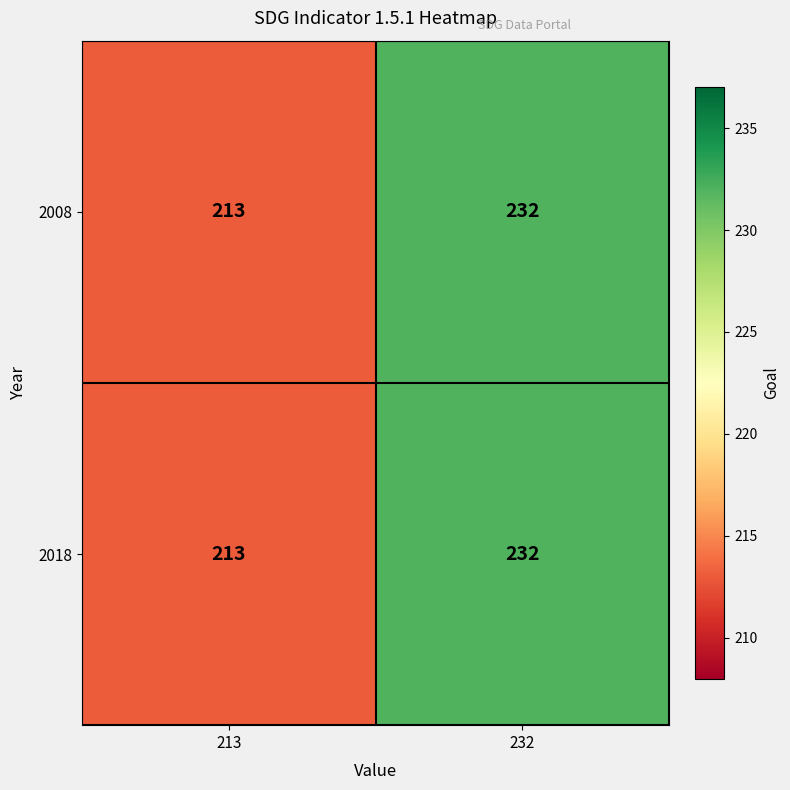

The value of 2018 at 213 is 312. True or false?

False